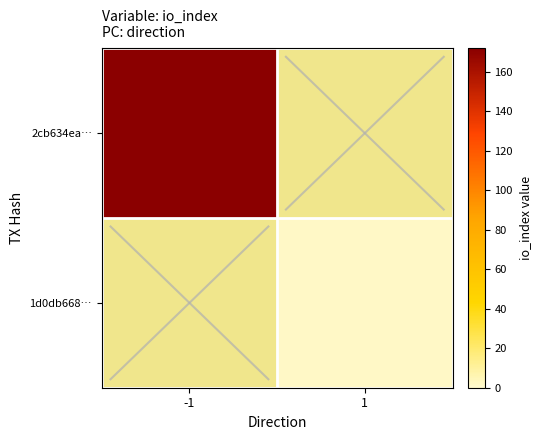

At -1, list the series in order from largest to smallest.

2cb634ea…, 1d0db668…